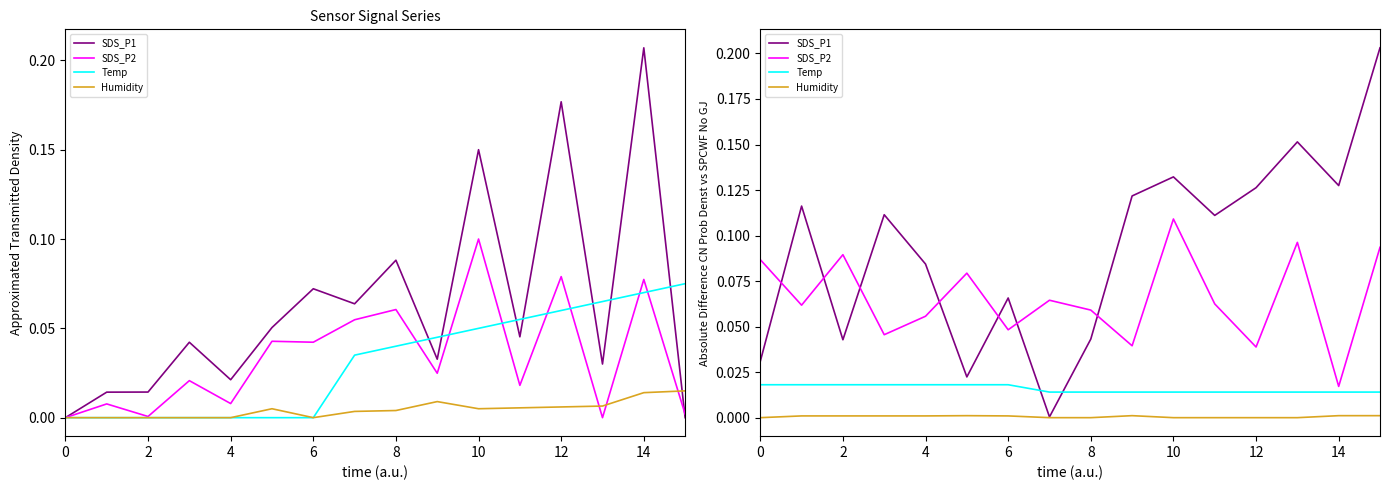

What value does the SDS_P1 series have at 10?

0.1